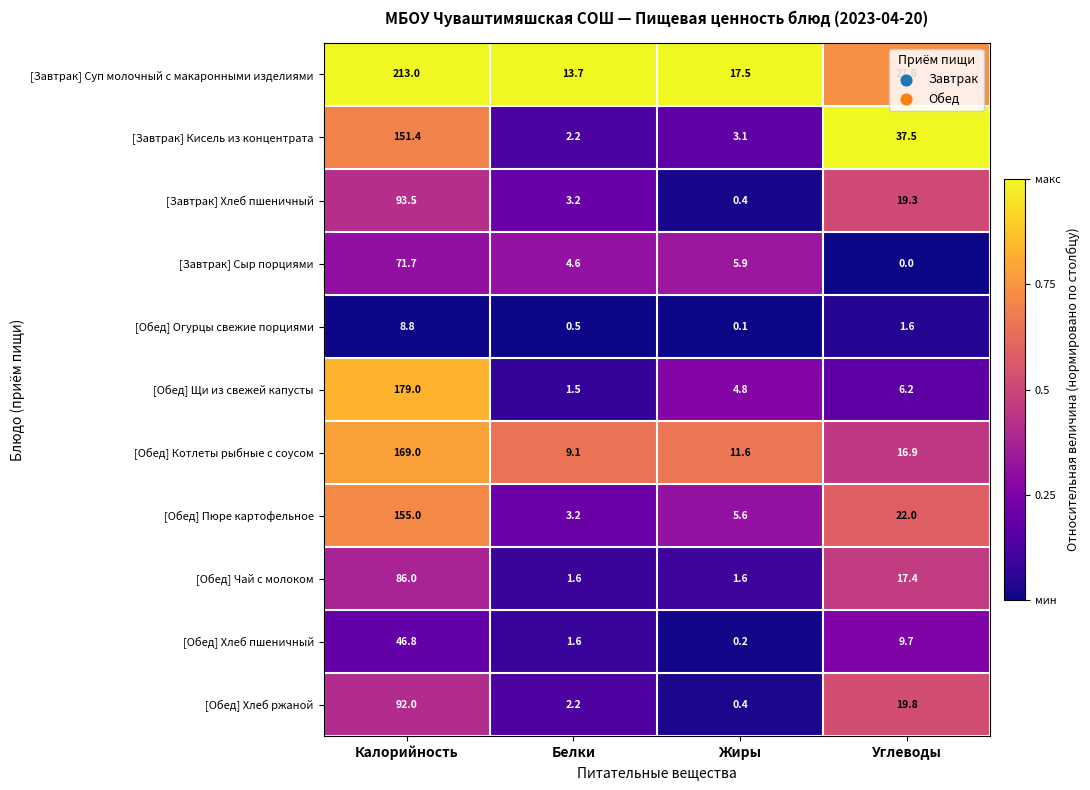

Which category has the highest value across all series?

Калорийность